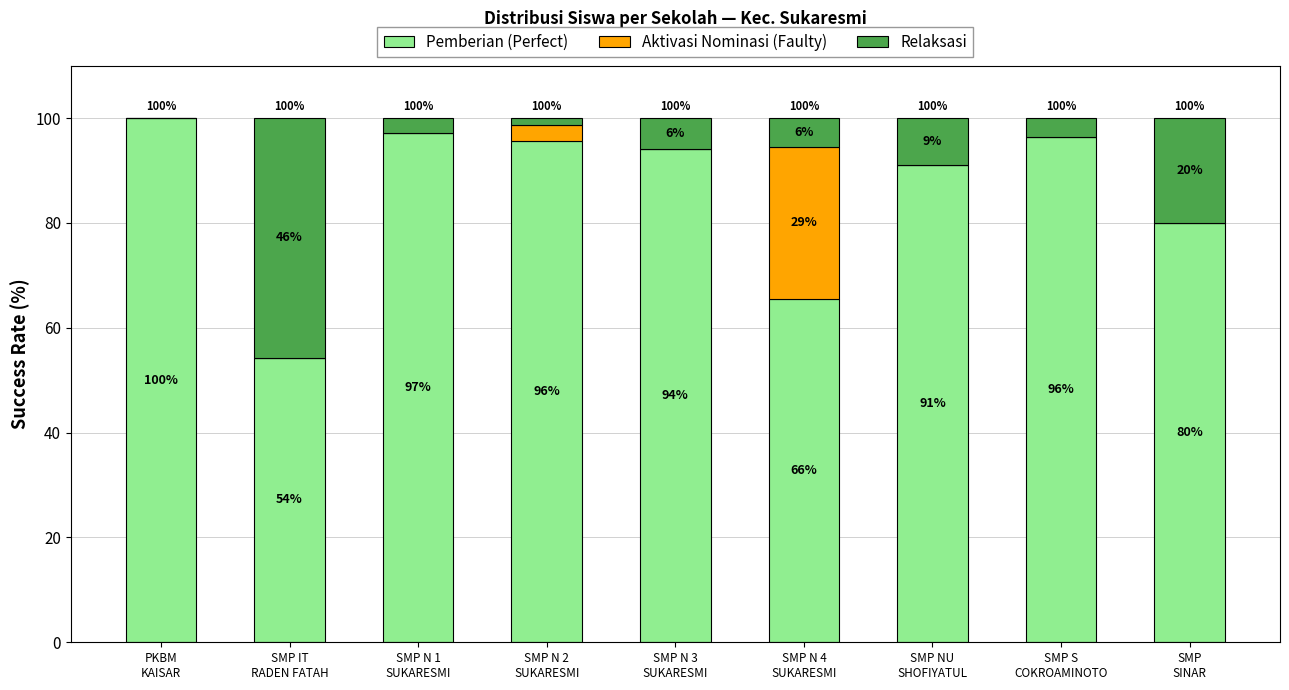

What is the average value of the Pemberian (Perfect) series?

86.0